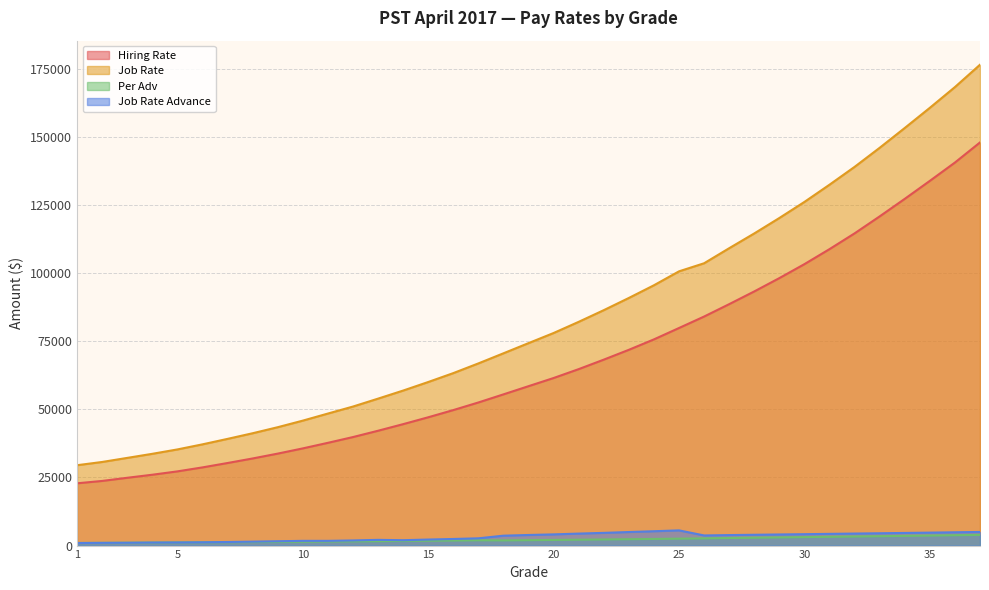

What is the value of the Job Rate point at the 29th from the left?

120219